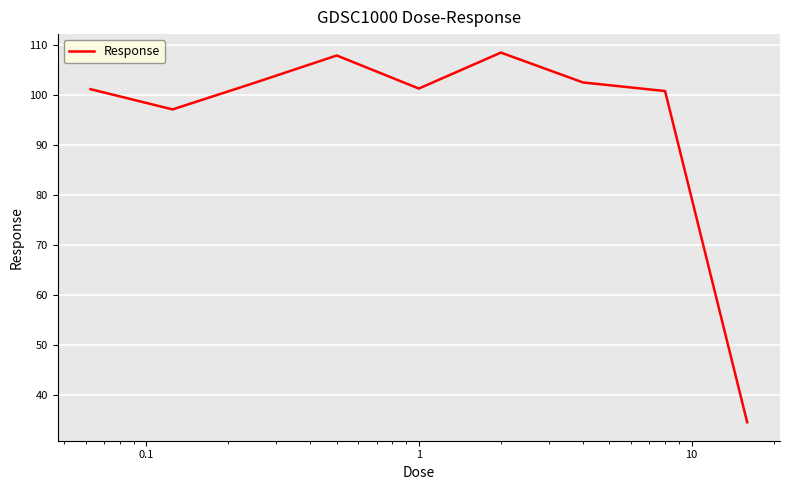

What is the difference between the maximum and minimum values?

74.0